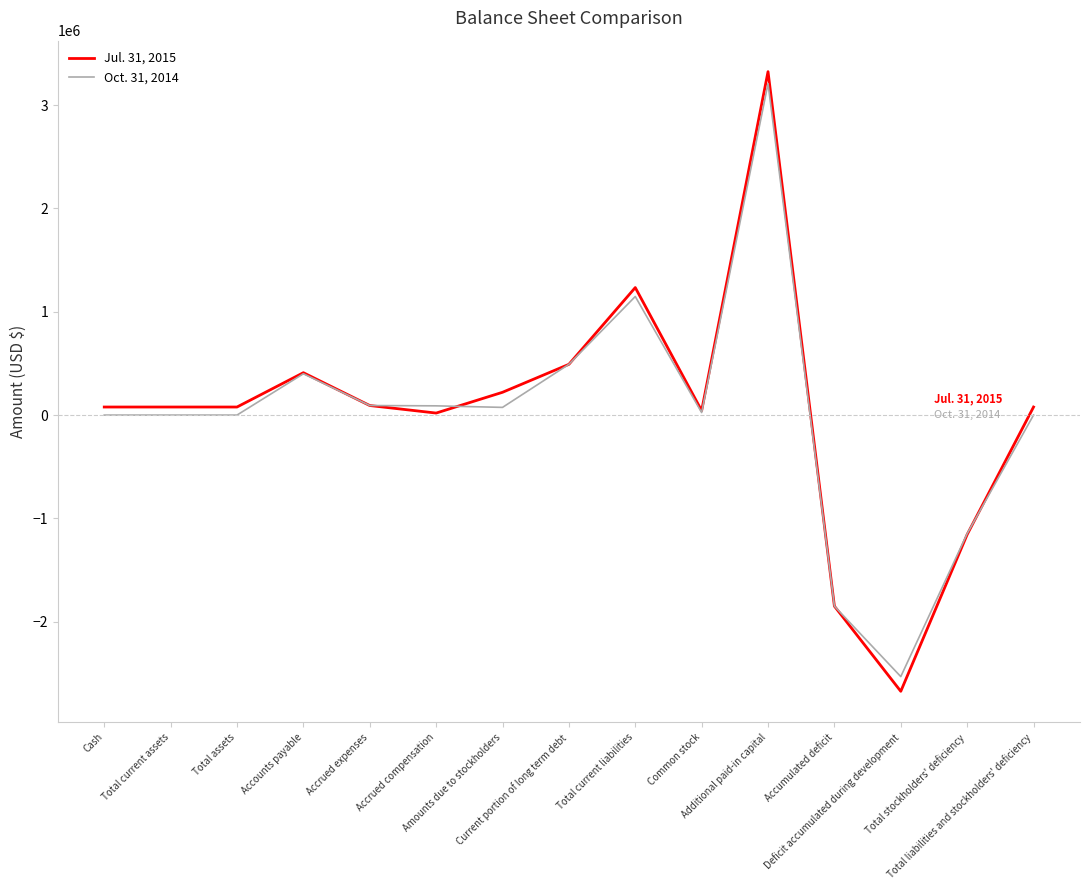

At Total current liabilities, list the series in order from smallest to largest.

Oct. 31, 2014, Jul. 31, 2015